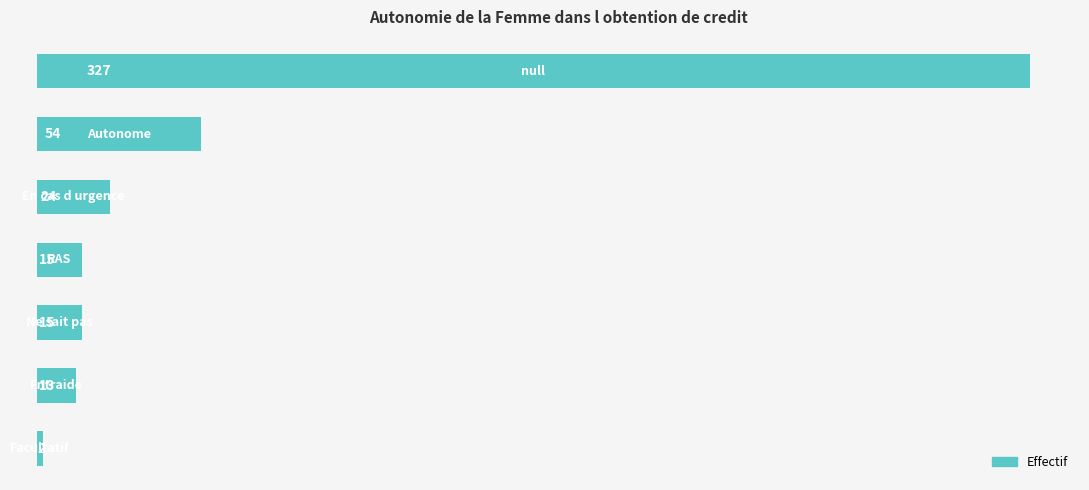

How many values are below 15?

2